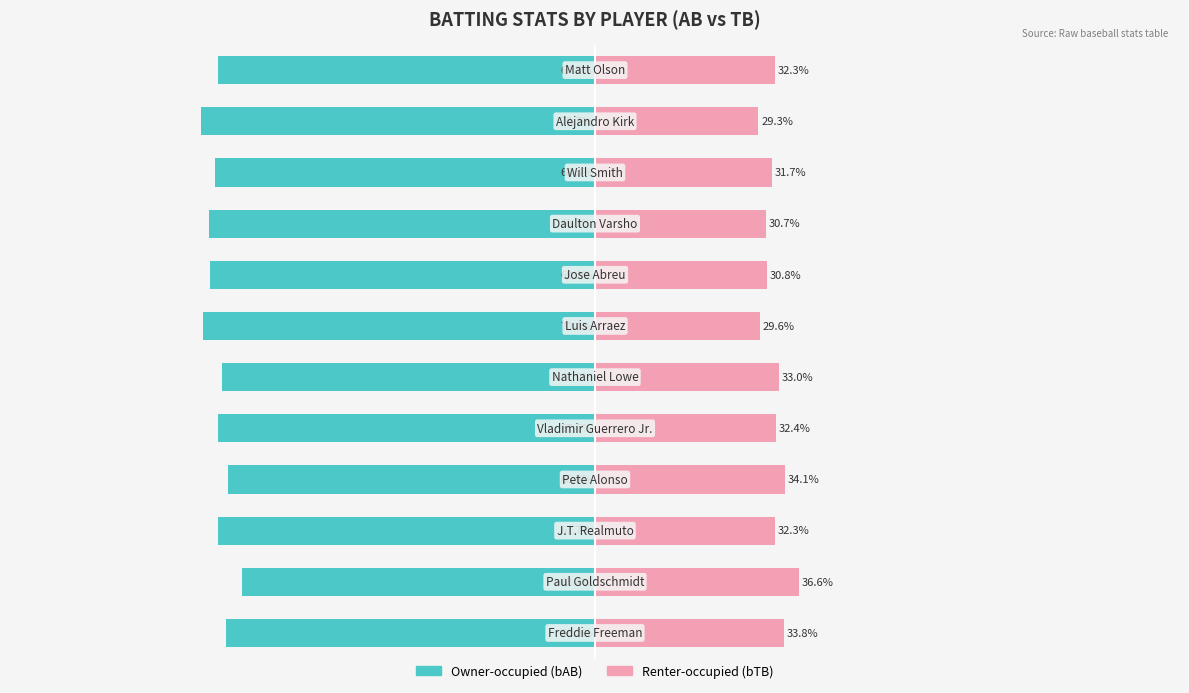

How many data points does each series have?

12